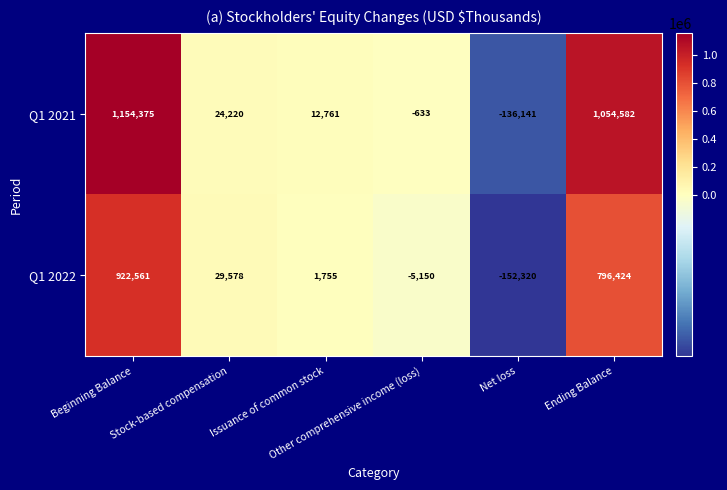

Which series has the largest total across all categories?

Q1 2021